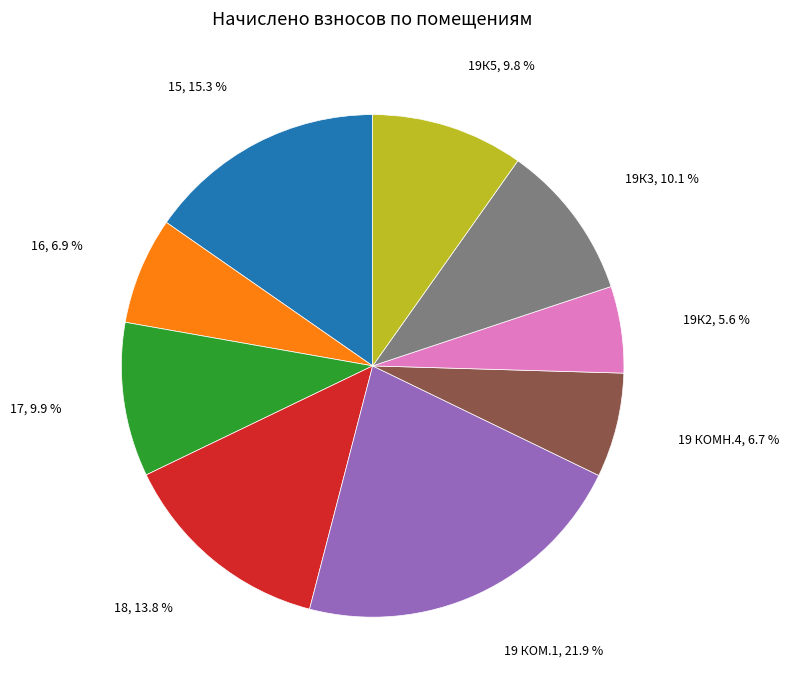

How many segments does this pie chart have?

9